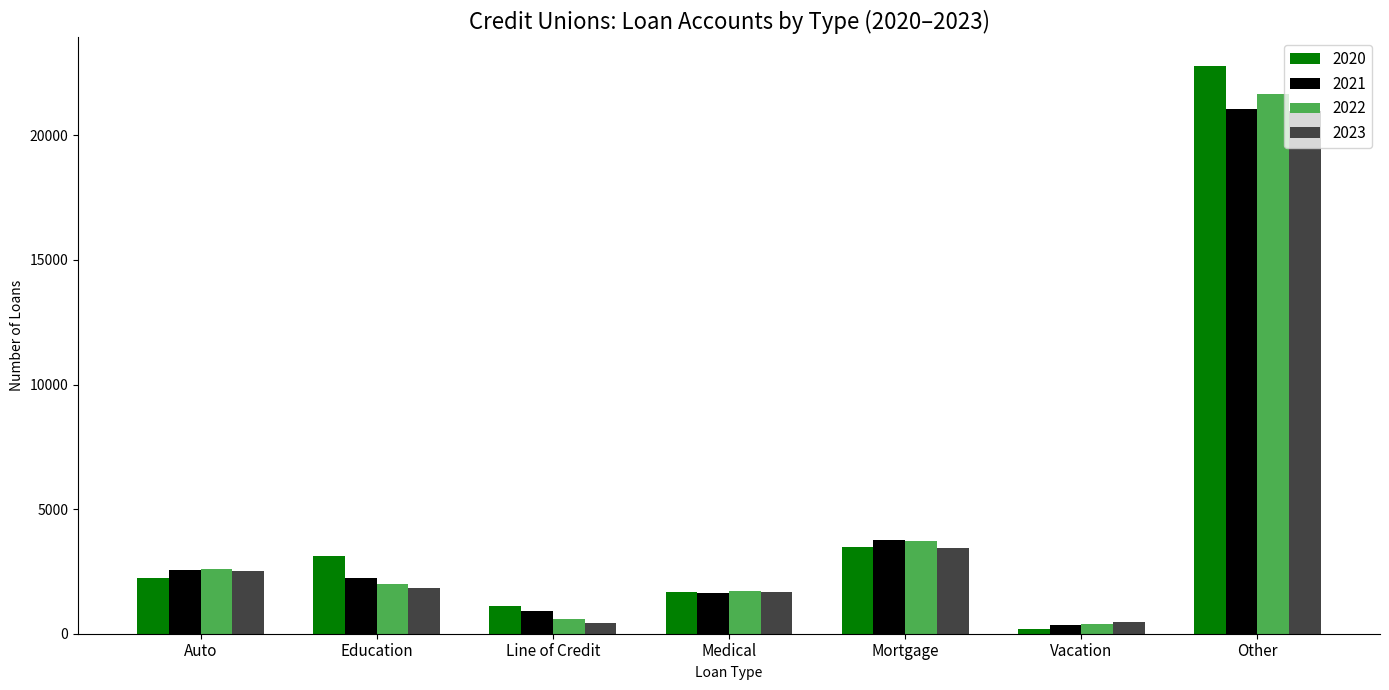

Are the bars grouped side by side (vs. stacked)?

Yes